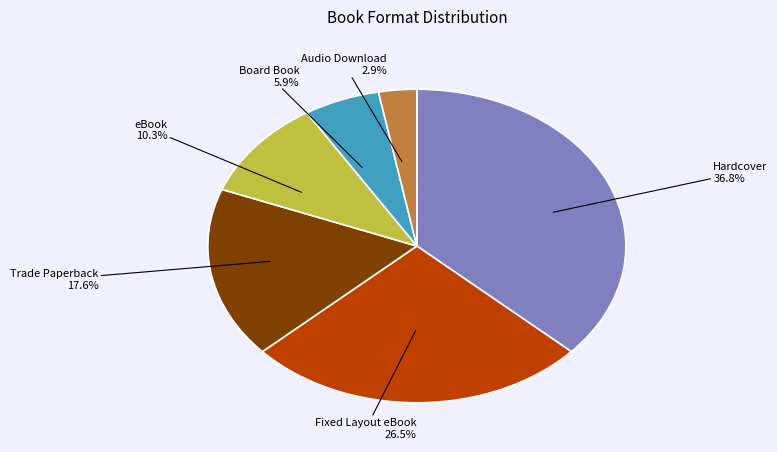

Is there a majority slice in this chart?

No